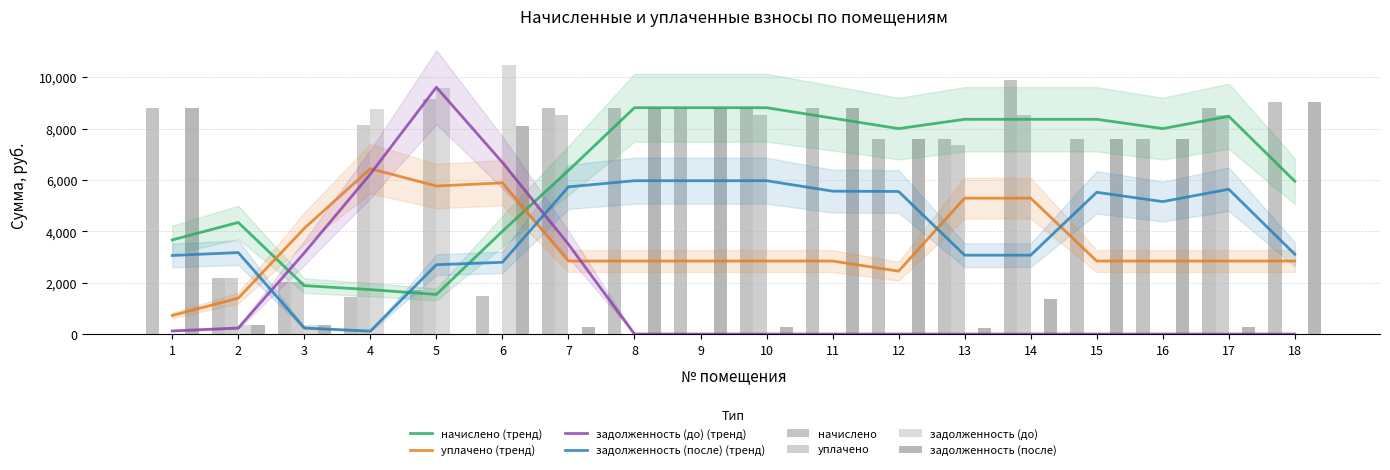

List the series in order of their peak value, lowest first.

задолженность (после), уплачено, начислено, задолженность (до)